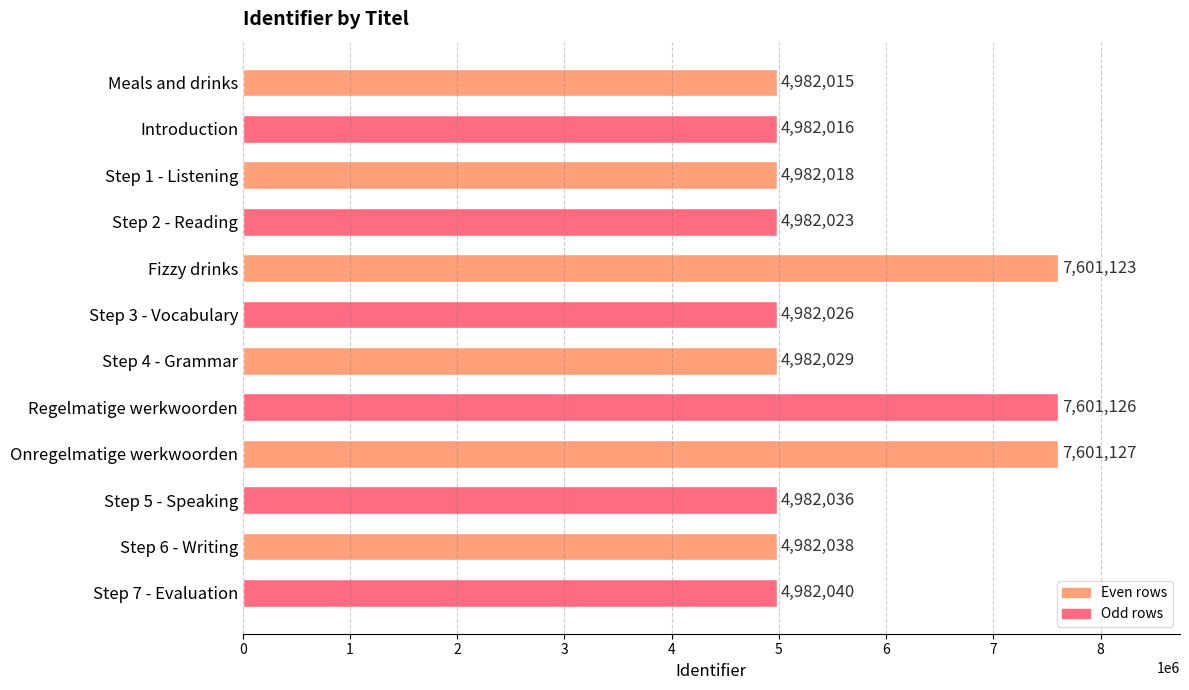

What is the greatest value displayed?

7601127